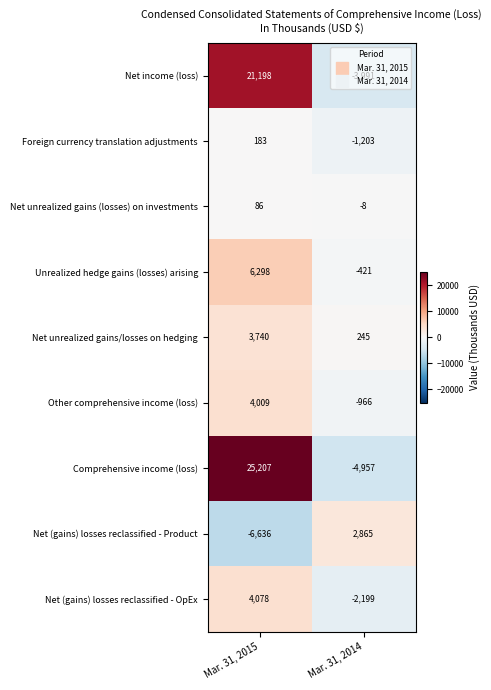

Rank the series at Mar. 31, 2014 from lowest to highest value.

Comprehensive income (loss), Net income (loss), Net (gains) losses reclassified - OpEx, Foreign currency translation adjustments, Other comprehensive income (loss), Unrealized hedge gains (losses) arising, Net unrealized gains (losses) on investments, Net unrealized gains/losses on hedging, Net (gains) losses reclassified - Product